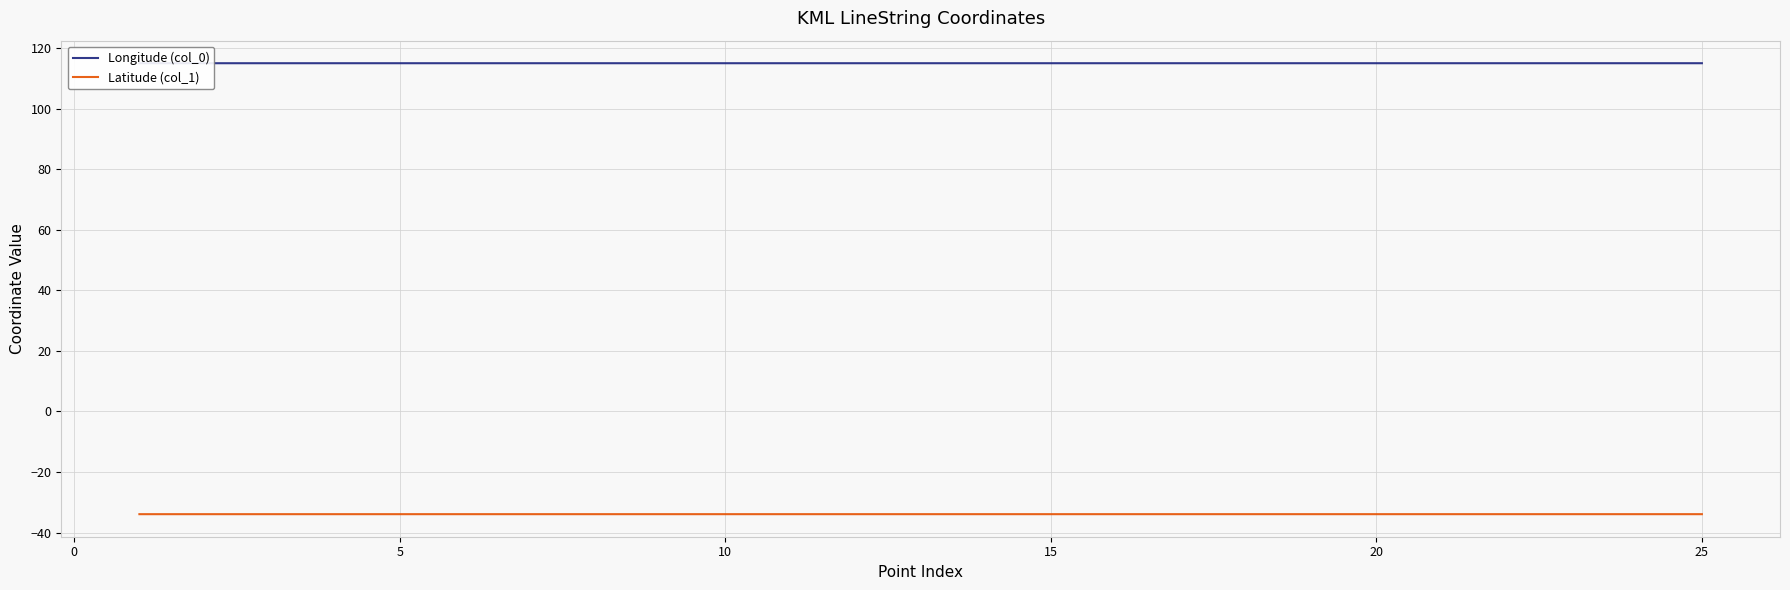

Is it true that Latitude (col_1) equals -33.9 at 5?

True